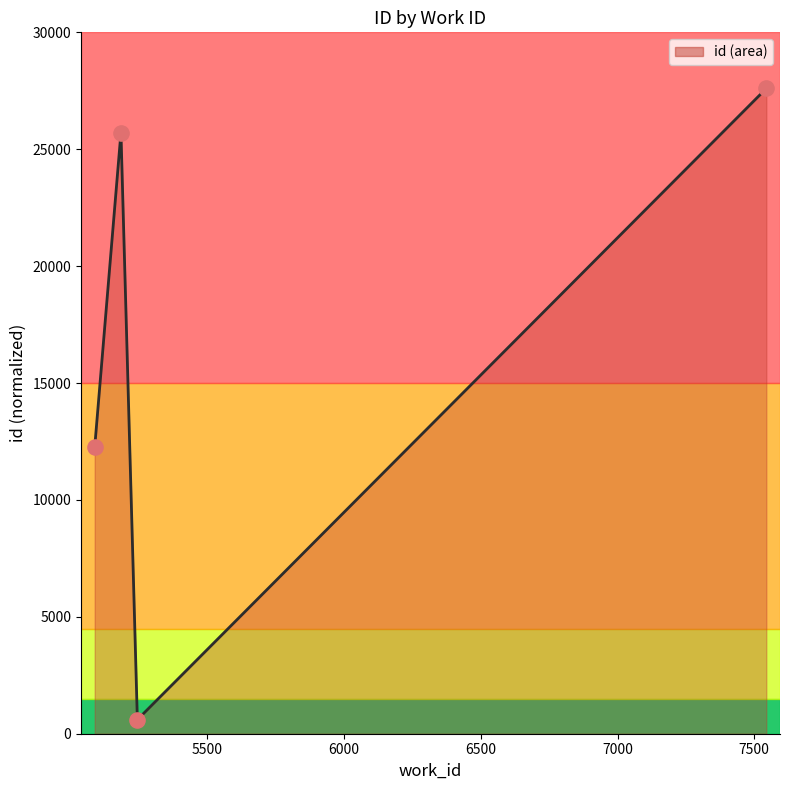

What is the difference between the maximum and second lowest values?

15344.3